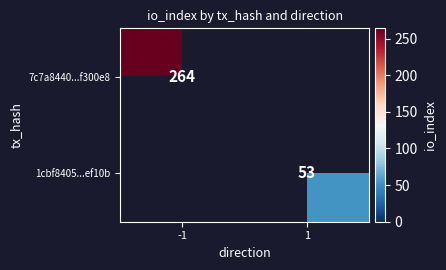

Is the value of 1cbf8405...ef10b at 1 greater than the value of 7c7a8440...f300e8 at -1?

No